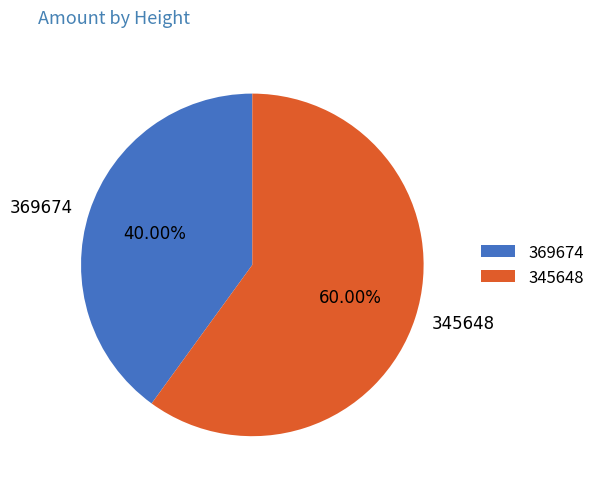

What is the smallest slice in the pie chart?

369674